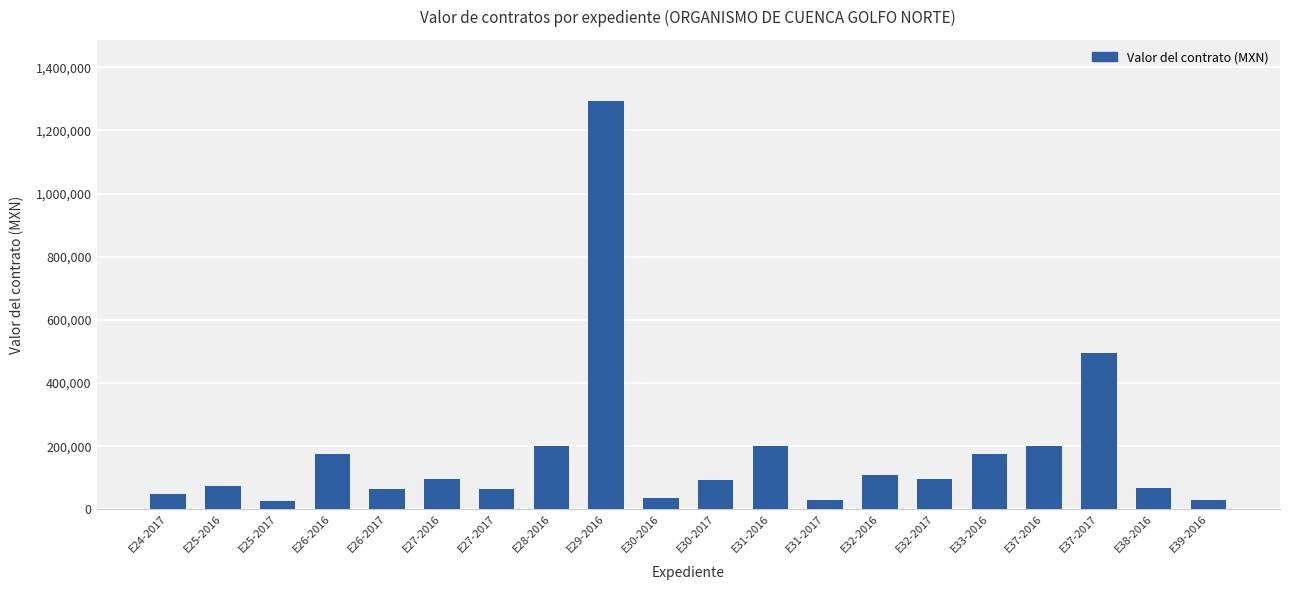

What is the label of the 1st bar from the right?

E39-2016